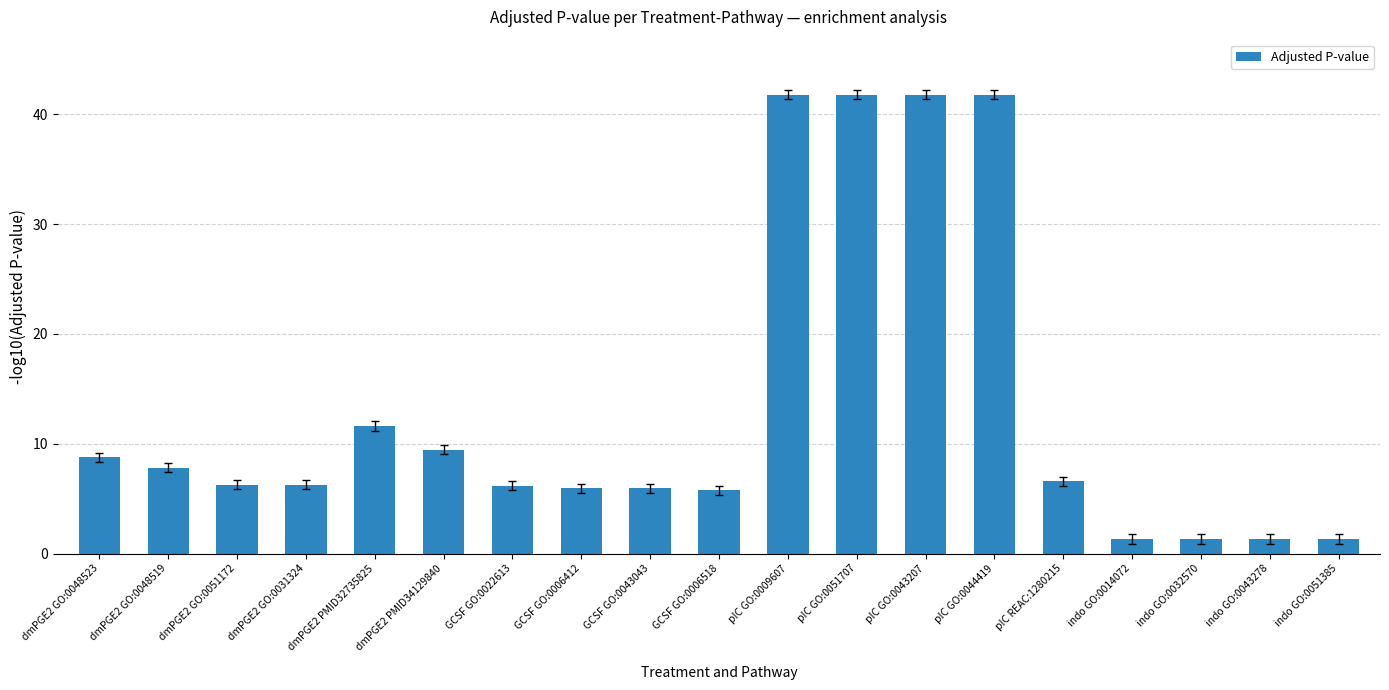

At which label is the value closest to 21?

dmPGE2 PMID32735825